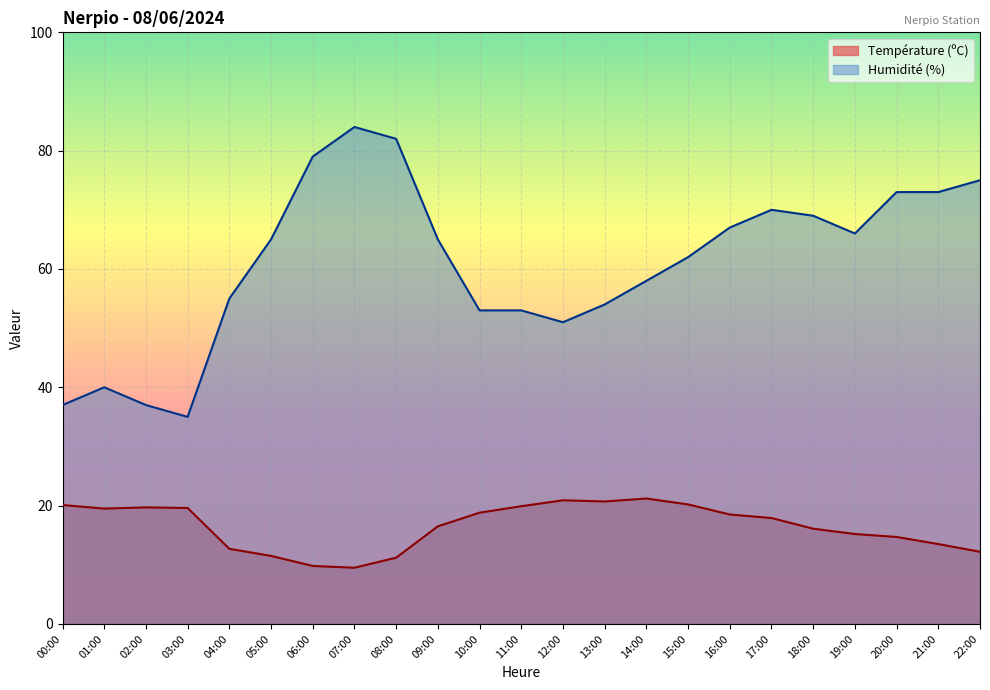

What are all the series names shown in the legend?

Température (ºC), Humidité (%)